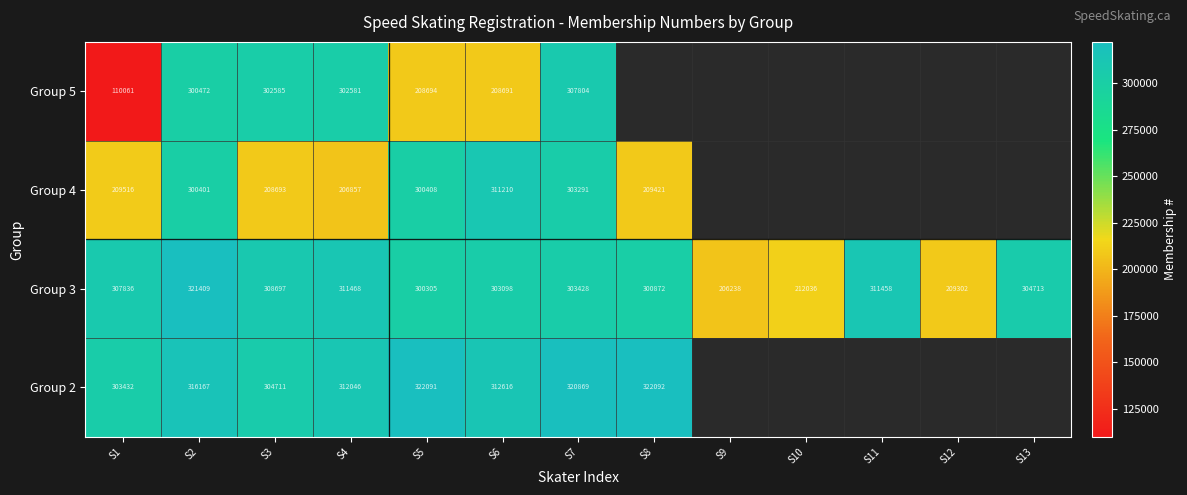

Between S8 and S6, which is larger?

S6